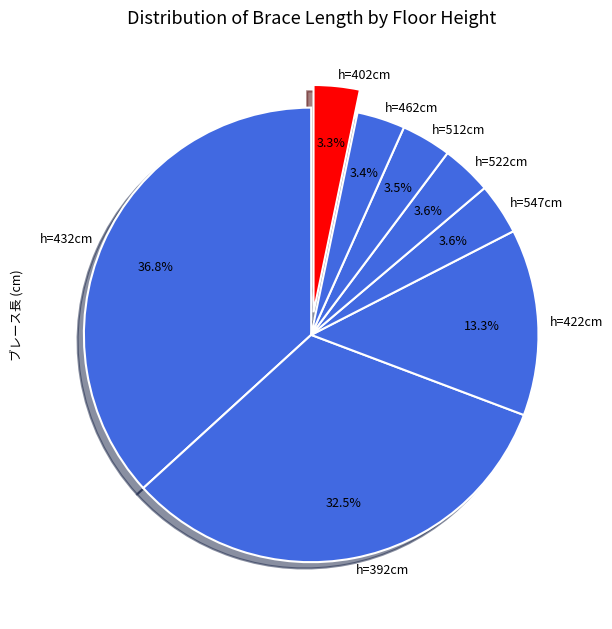

What portion of the pie excludes h=422cm?

86.7%